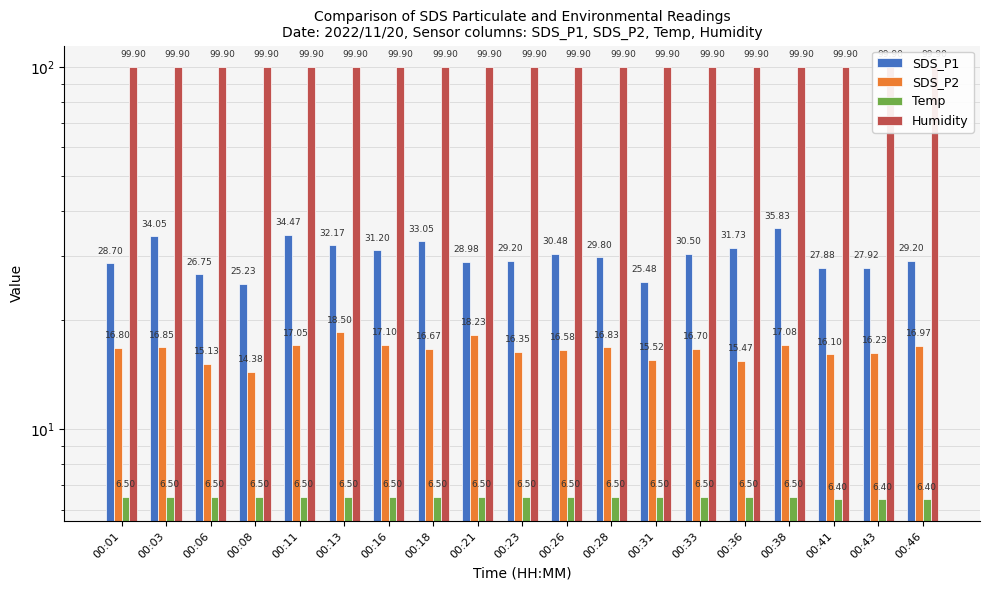

Which category has the lowest value in the Humidity series?

00:01